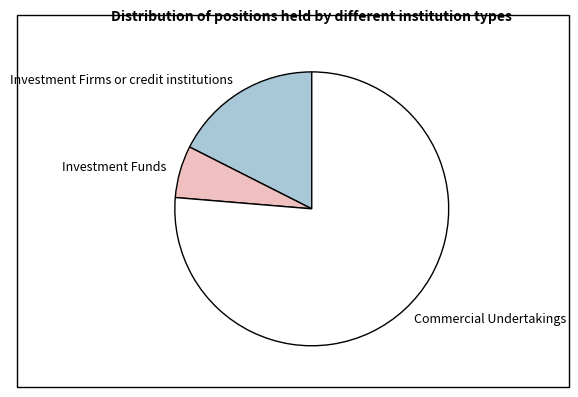

Is it true that Investment Funds is 21% of the pie?

False